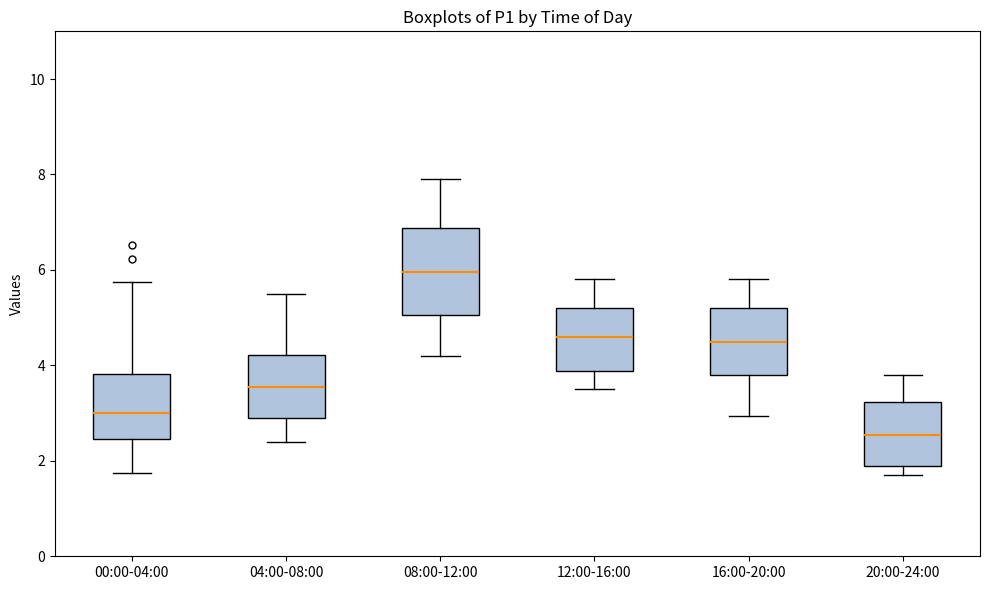

Reading left to right, read every box against the y-axis: the position of its median line, the range the box covers, and the ends of its whiskers. The values are not printed on the chart, so give them approximately, as read against the axis.

00:00-04:00: median 3.0, box 2.4 to 3.8, whiskers 1.8 to 5.8
04:00-08:00: median 3.6, box 3.0 to 4.2, whiskers 2.4 to 5.6
08:00-12:00: median 6.0, box 5.0 to 6.8, whiskers 4.2 to 8.0
12:00-16:00: median 4.6, box 3.8 to 5.2, whiskers 3.6 to 5.8
16:00-20:00: median 4.6, box 3.8 to 5.2, whiskers 3.0 to 5.8
20:00-24:00: median 2.6, box 1.8 to 3.2, whiskers 1.8 (just below the box's lower edge) to 3.8